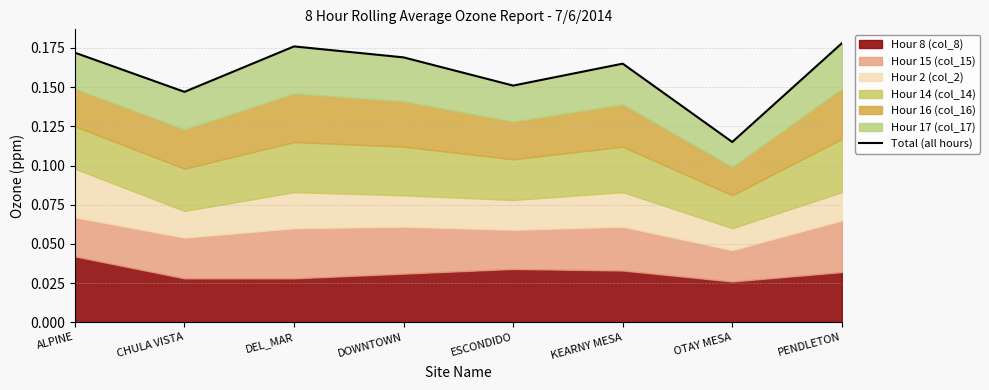

What position from the left is CHULA VISTA?

2